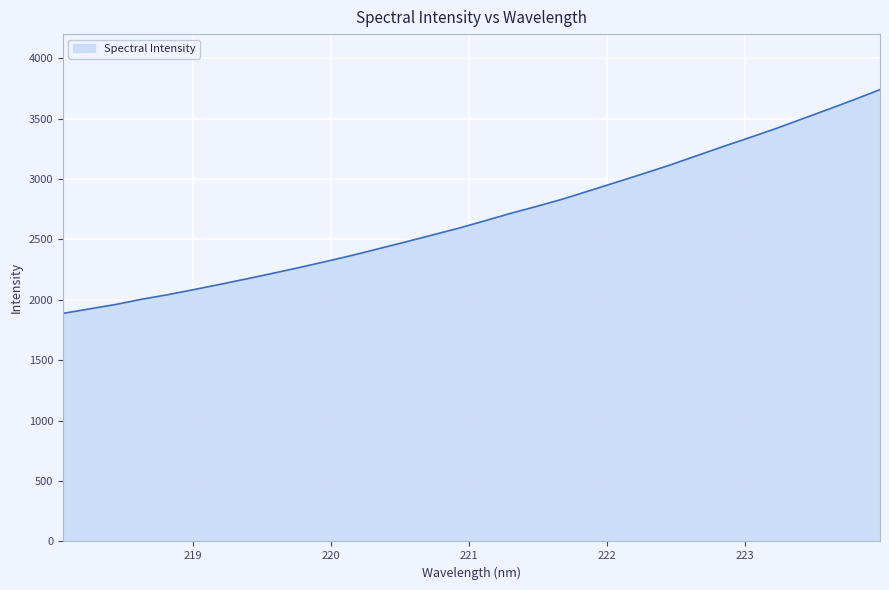

What is the greatest value displayed?

3740.4